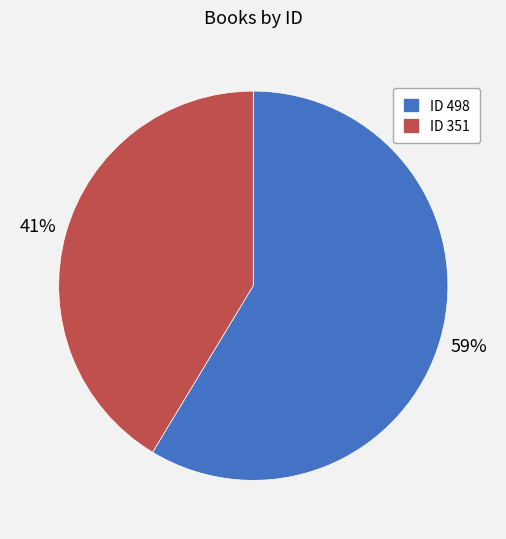

Is it true that ID 351 is 56% of the pie?

False